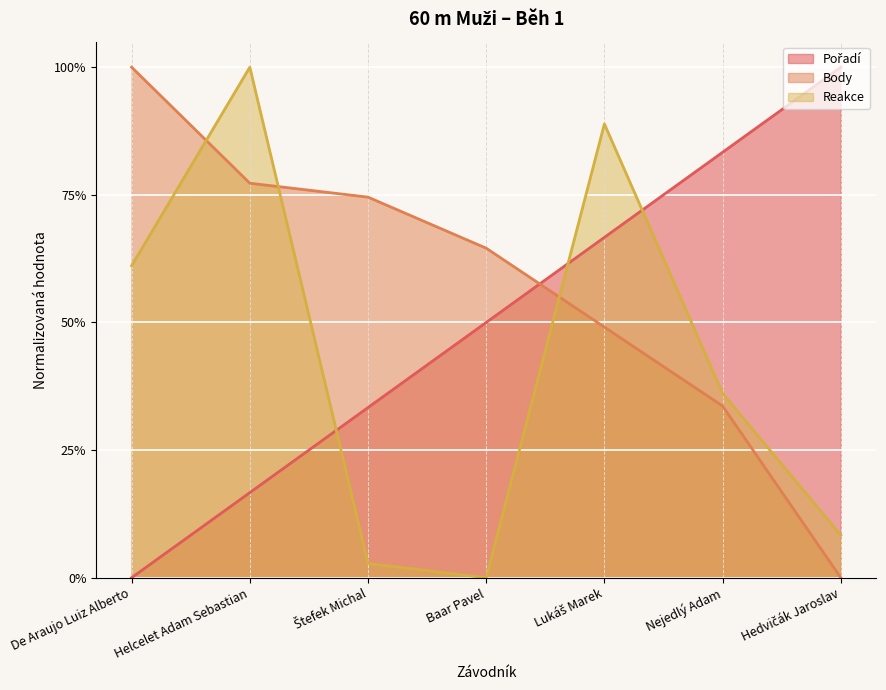

How many data points in Pořadí are above 0?

6